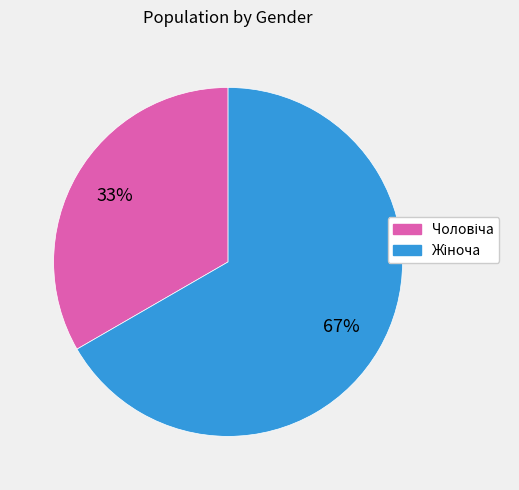

Does any single category account for the majority?

Yes